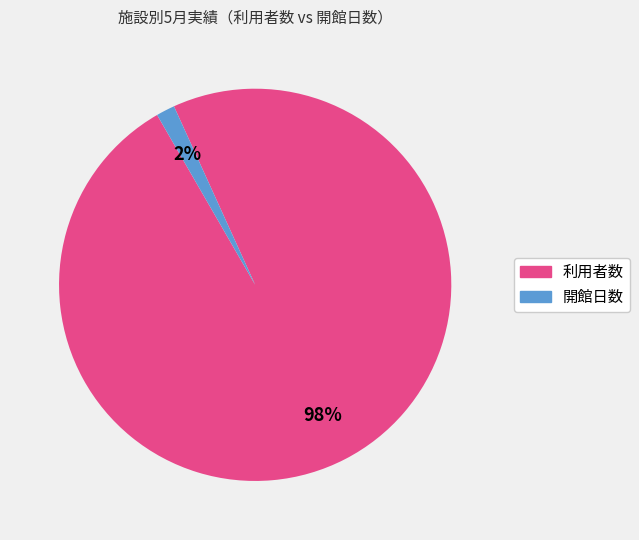

To the nearest percent, what is the combined percentage of 開館日数 and 利用者数?

100%